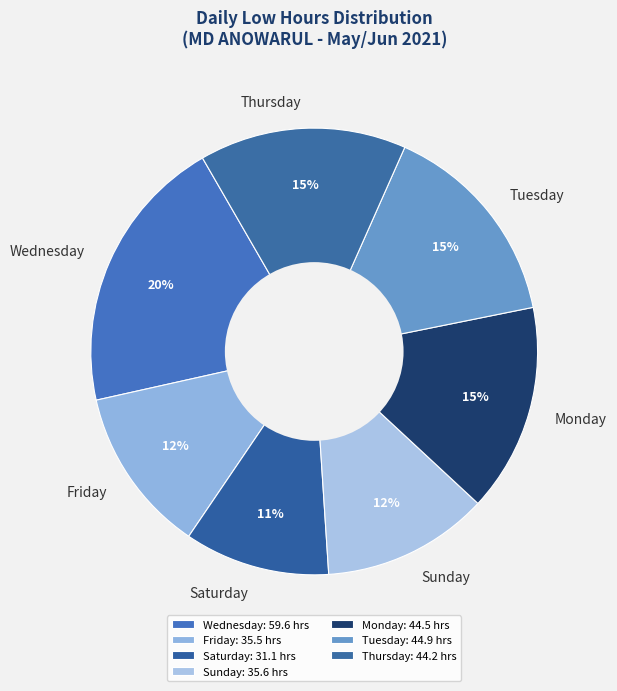

To the nearest percent, what is the difference between the Tuesday and Friday slice percentages?

3%